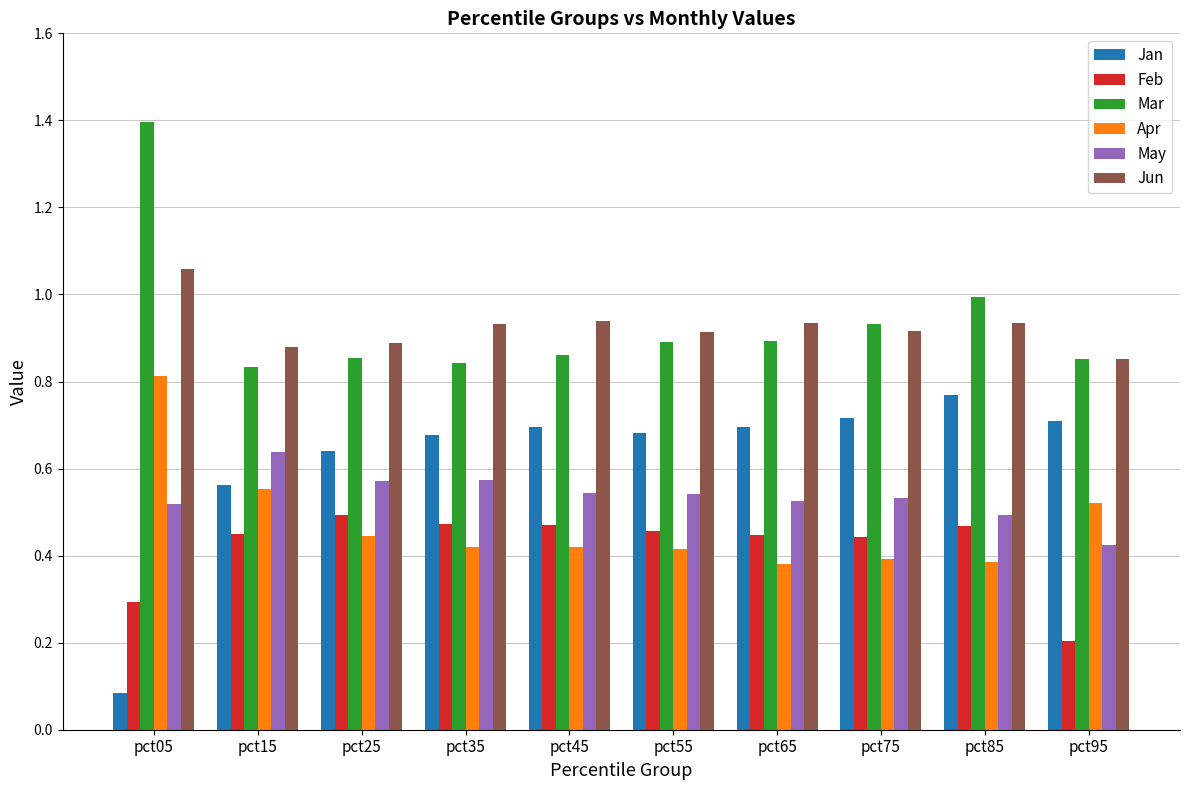

Does the chart contain any negative values?

No